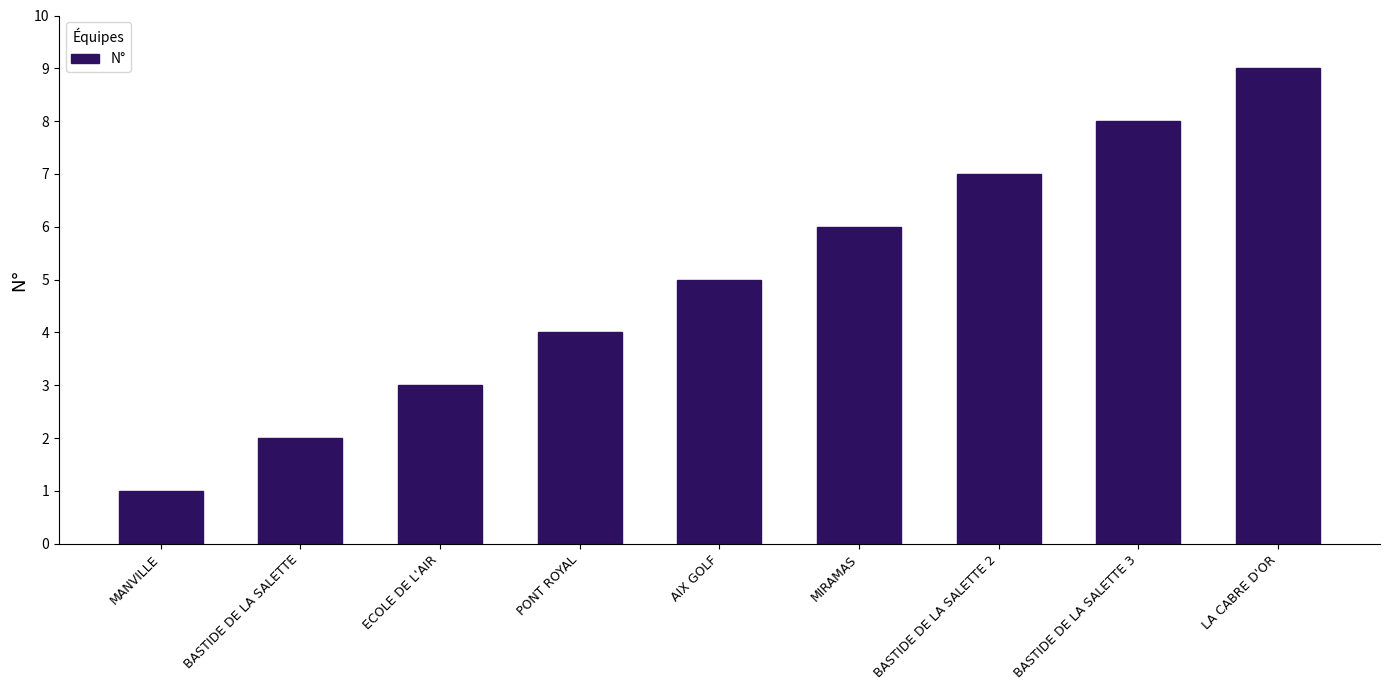

Read the value at ECOLE DE L'AIR.

3